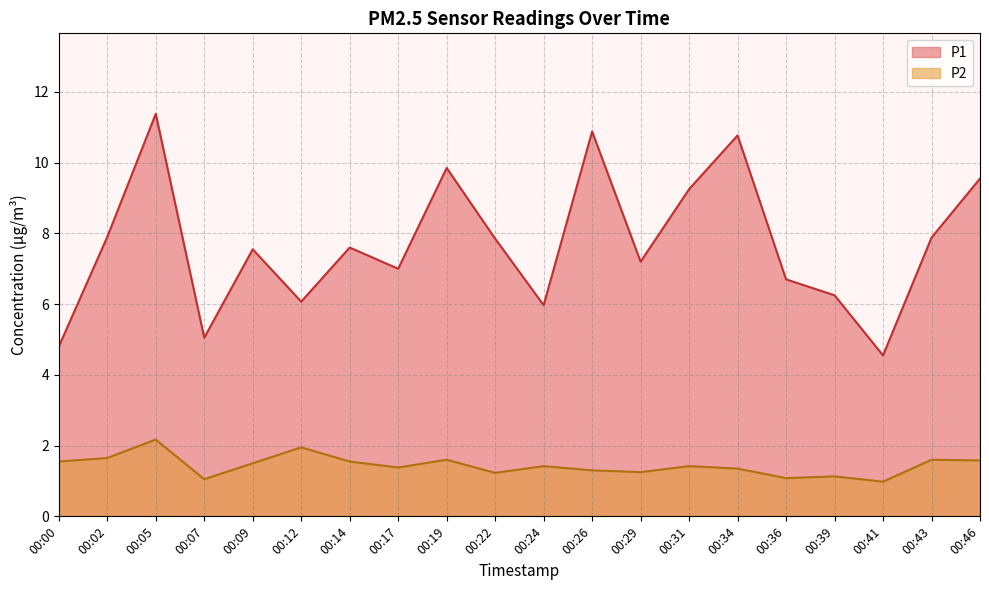

Which label corresponds to the largest value in the chart?

00:05